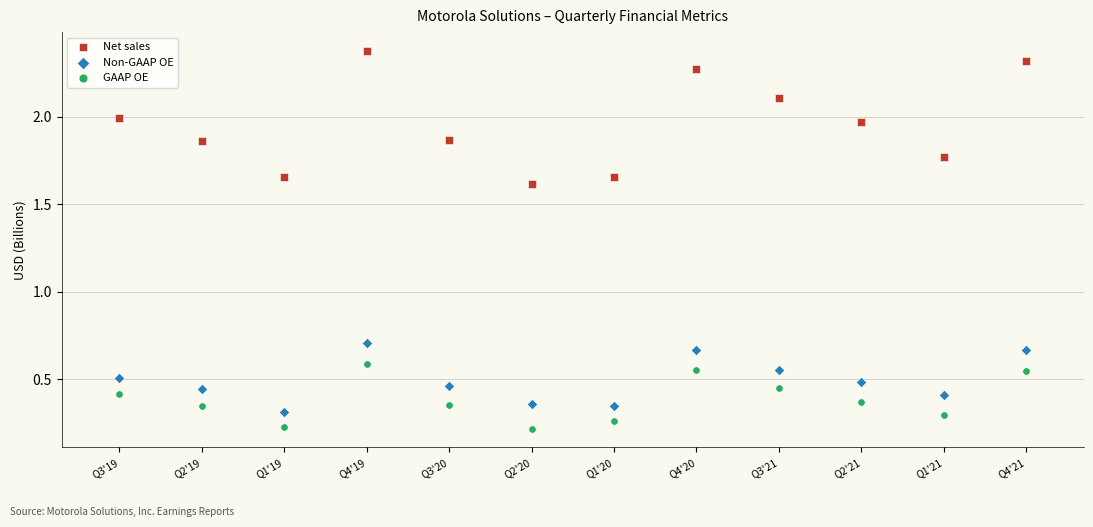

Which series contains the highest Y value?

Net sales